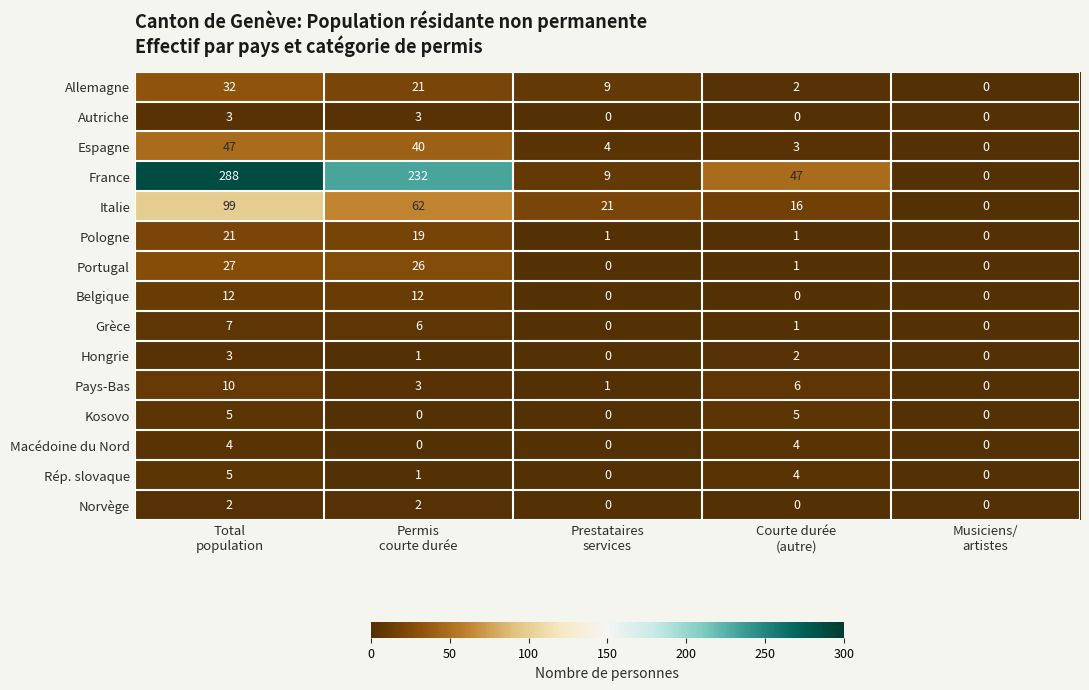

Which series has the widest spread of values?

France